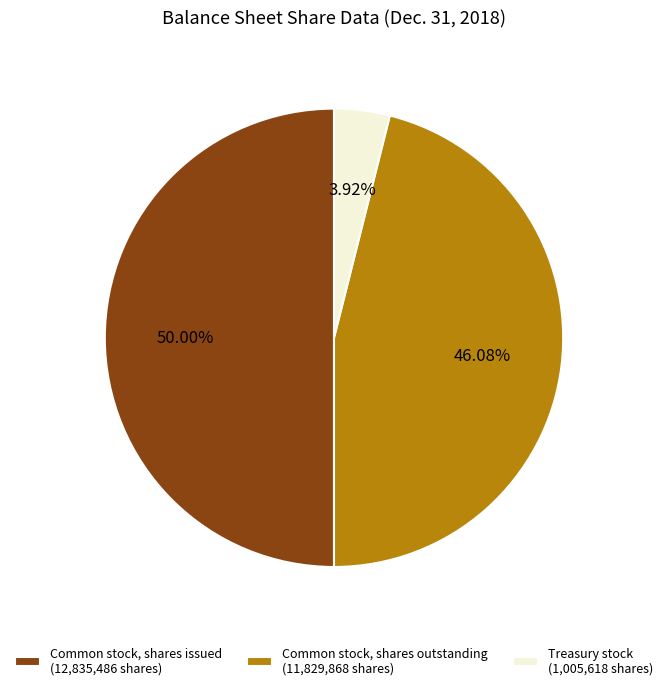

To the nearest percent, what is the difference between the Common stock, shares issued and Common stock, shares outstanding slice percentages?

4%